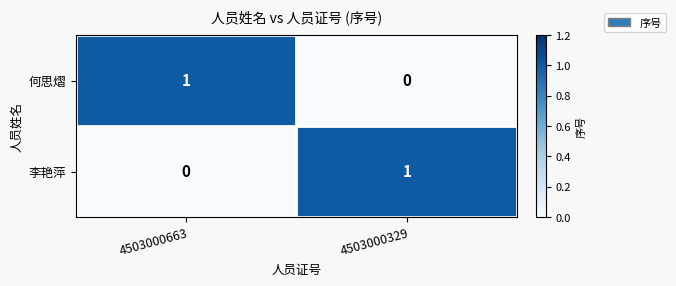

True or false: 何思熠 has a value of 0 at 4503000329.

True